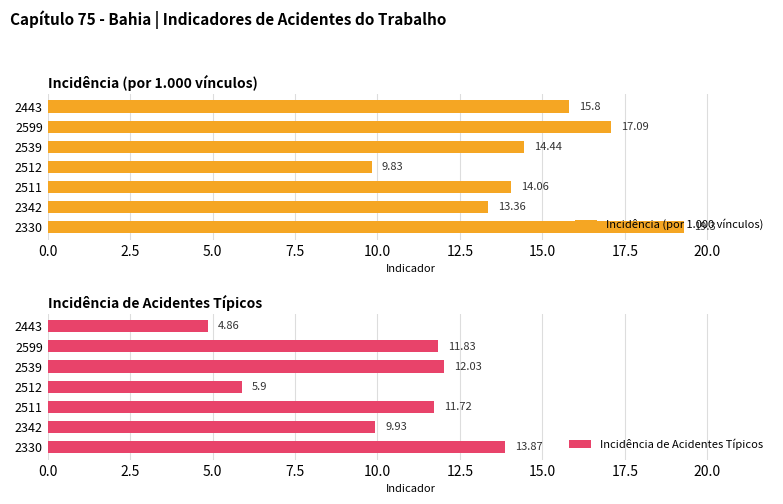

How many distinct data groups are displayed?

2